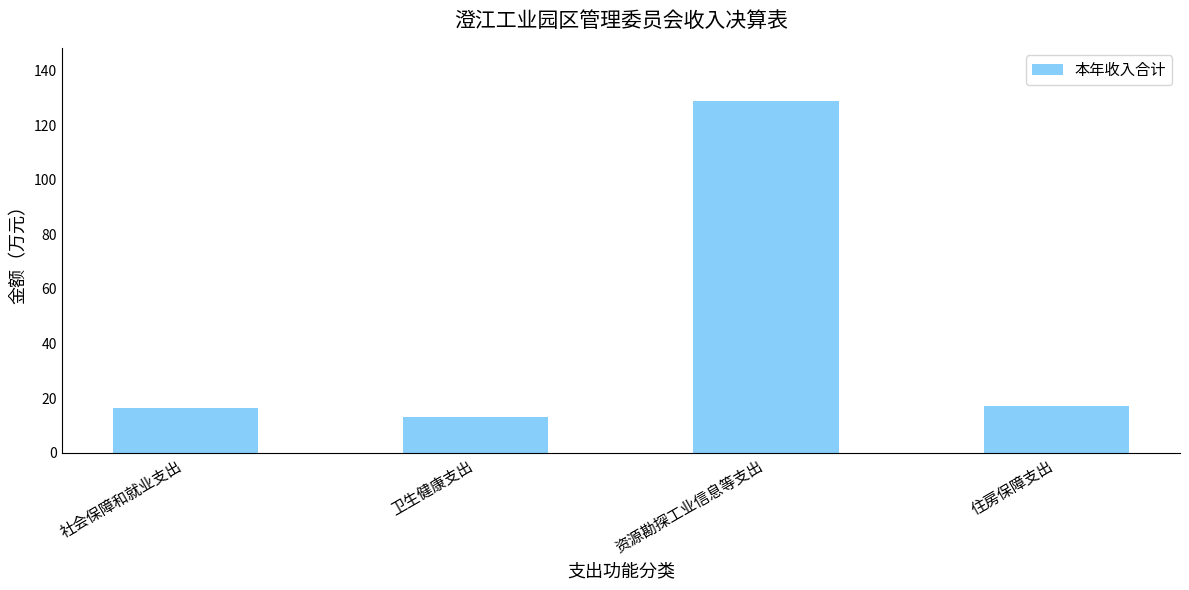

Approximately how many times larger is the value at 卫生健康支出 compared to 资源勘探工业信息等支出?

0.1